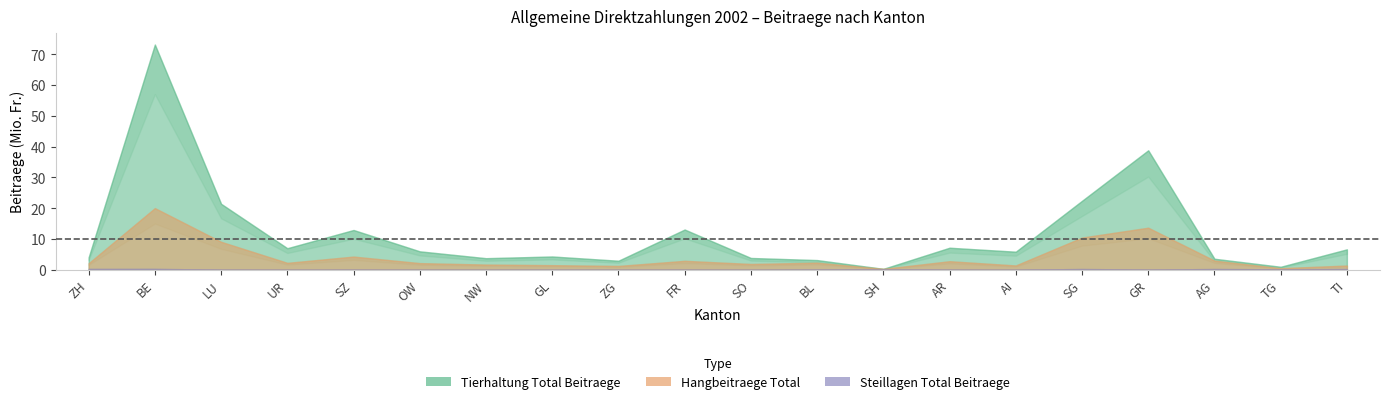

Which series has the largest total across all categories?

Tierhaltung Total Beitraege